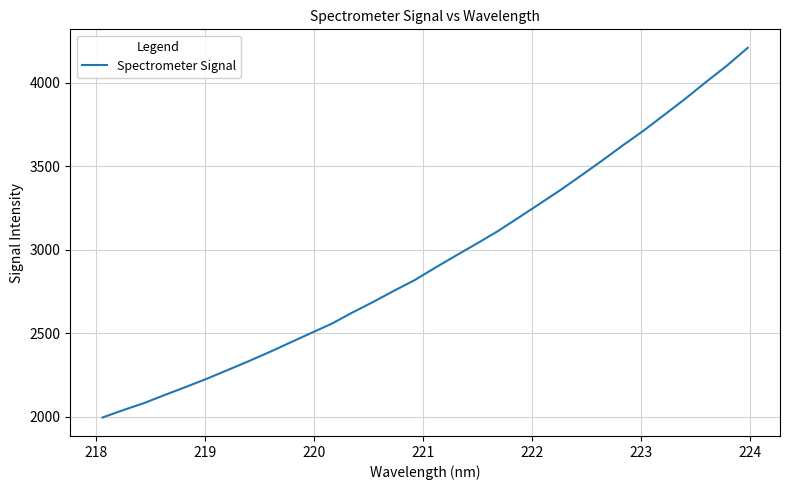

What is the greatest value displayed?

4210.5